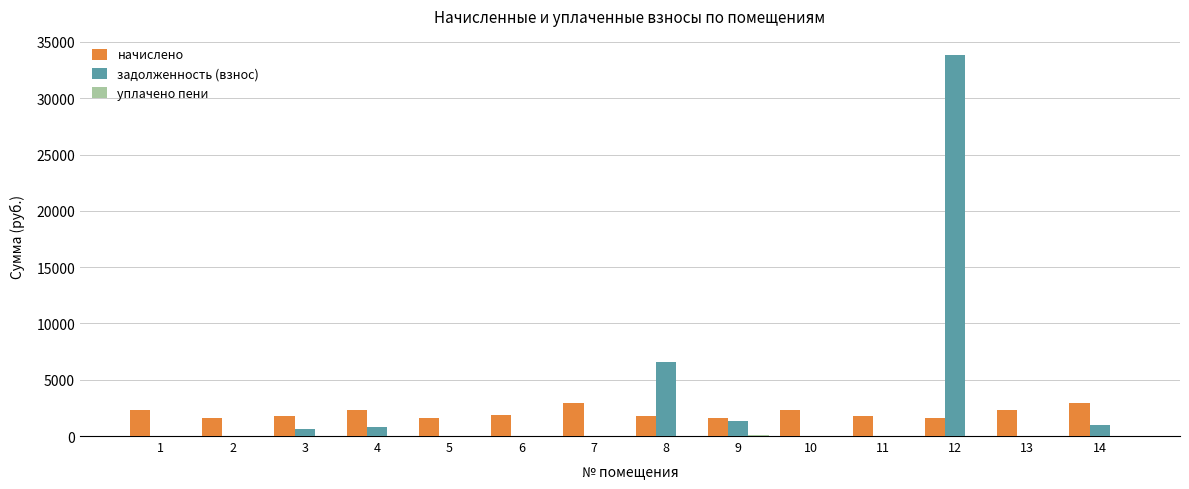

Which series changed the most between 2 and 9?

задолженность (взнос)